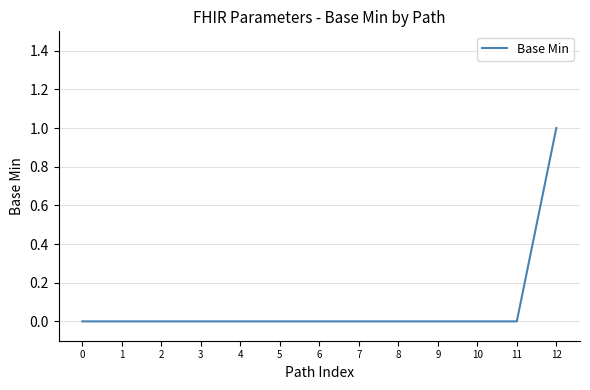

True or false: the data shows 0 at 4.

True